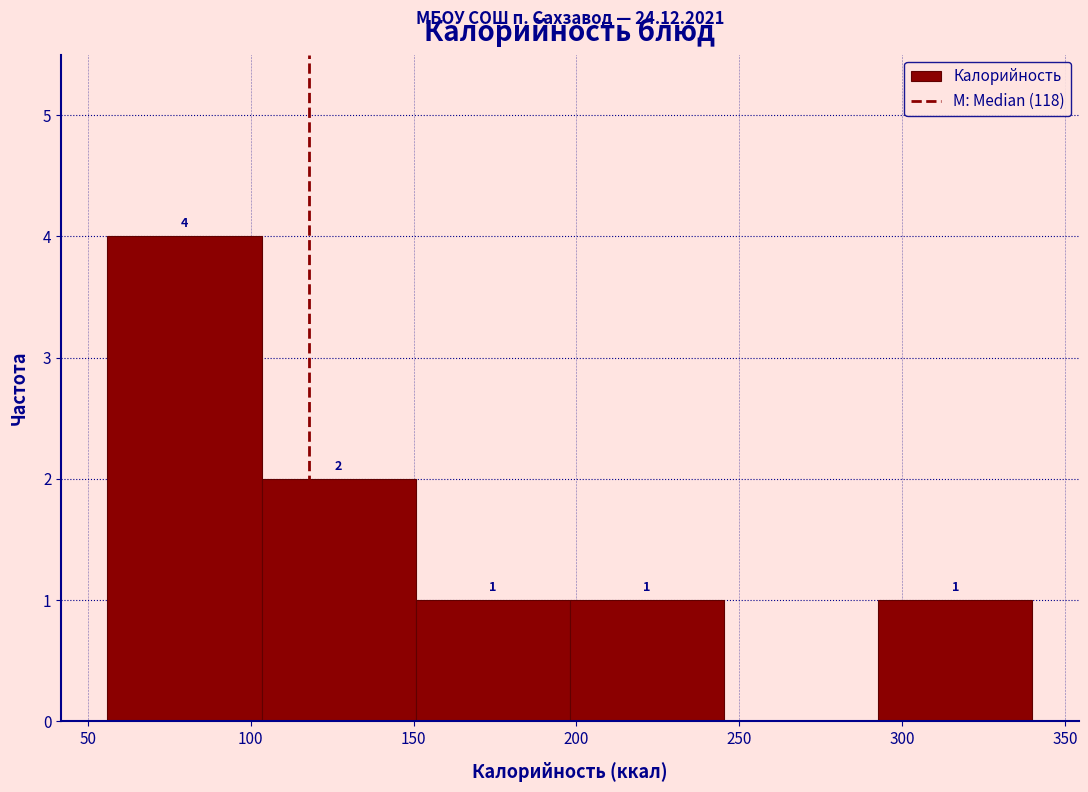

Over which range of the x-axis is the bar tallest?

55 to 105